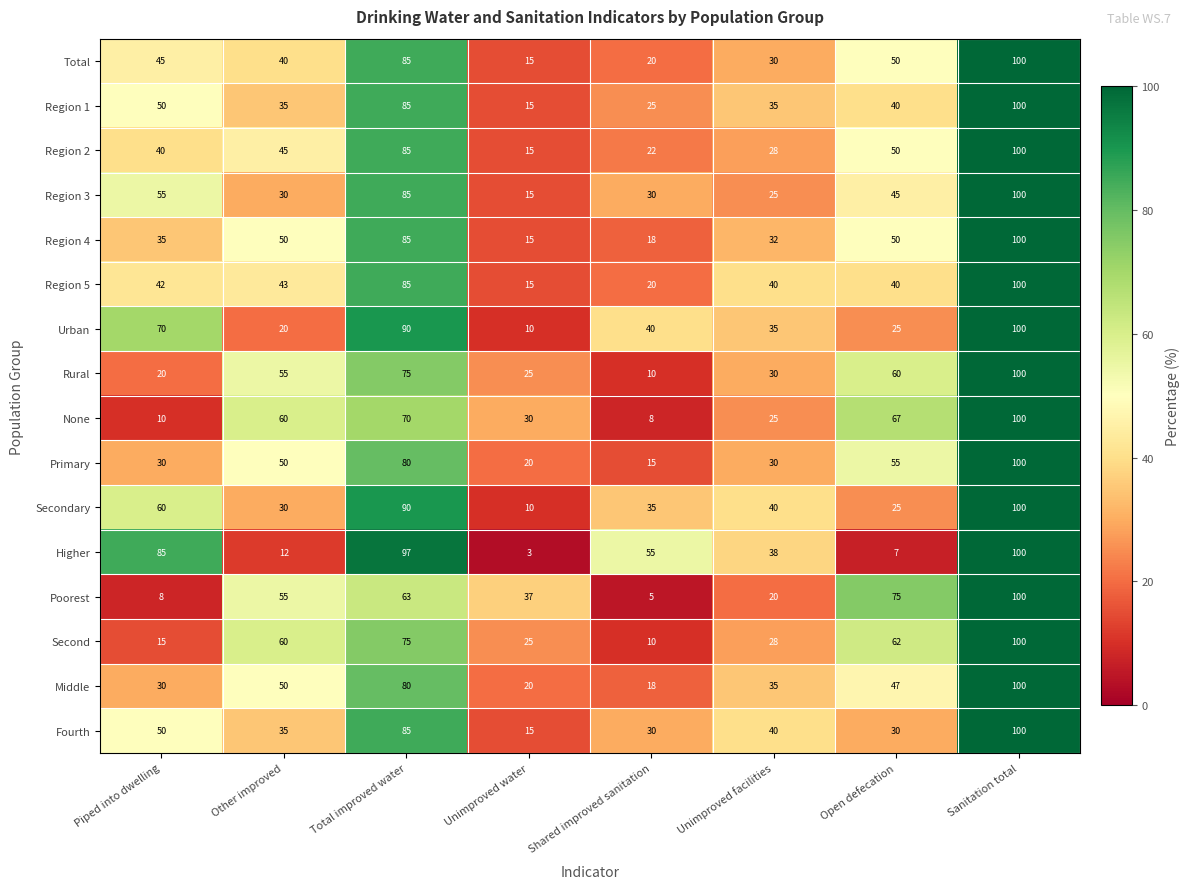

What is the difference between the maximum and minimum values in the Middle series?

82